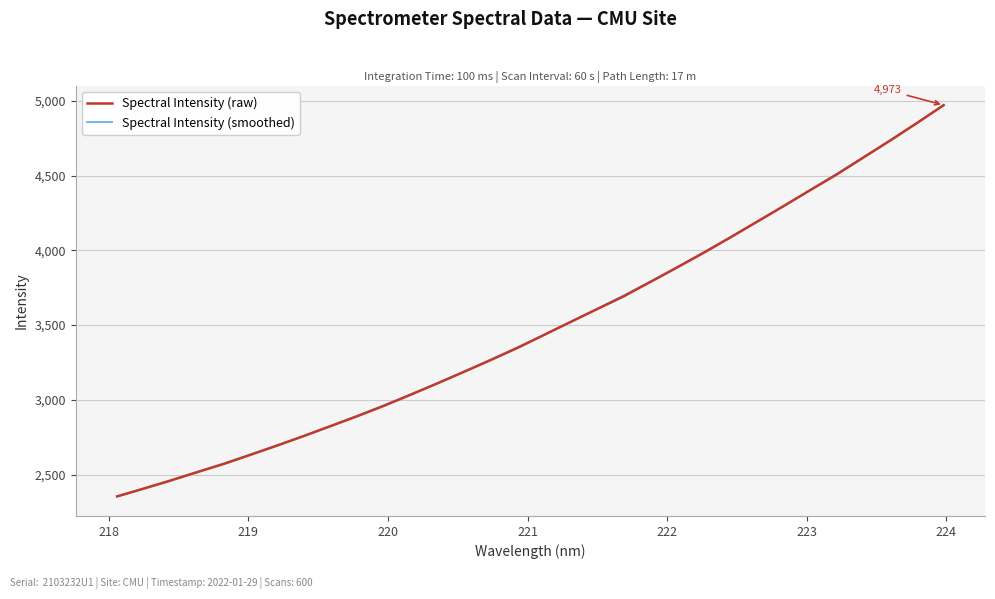

What is the maximum value for Spectral Intensity (smoothed)?

4972.6